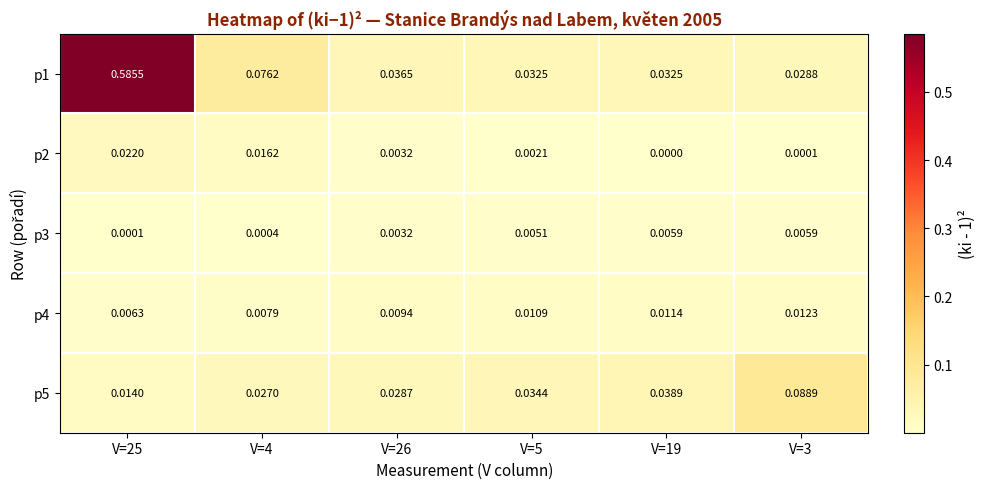

Is the value of p4 at V=25 greater than the value of p1 at V=5?

No